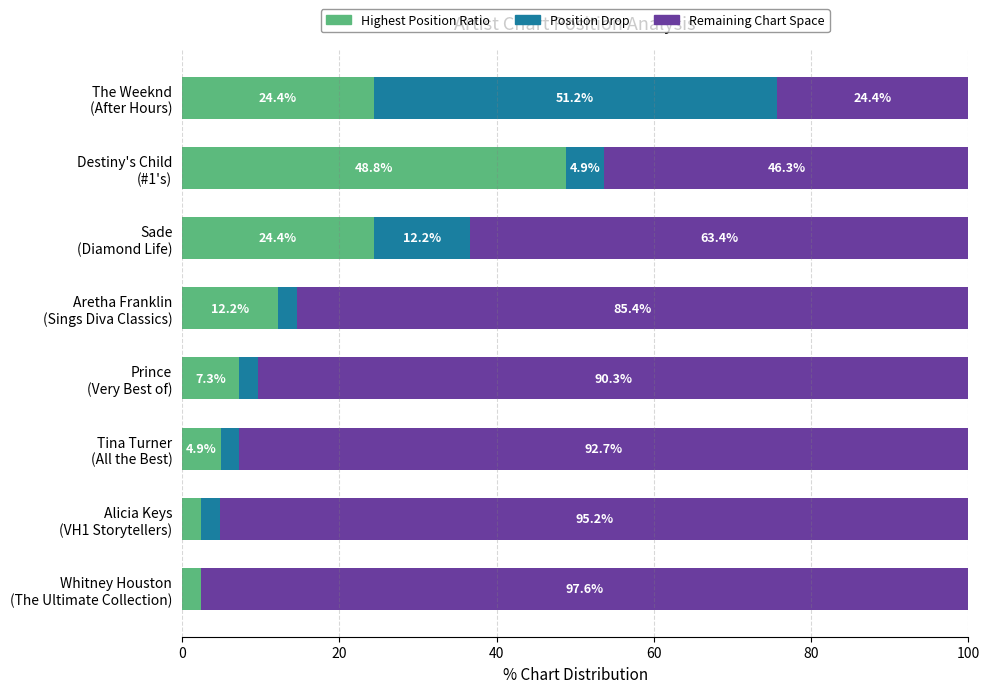

What is the highest value of the Highest Position Ratio series?

48.8